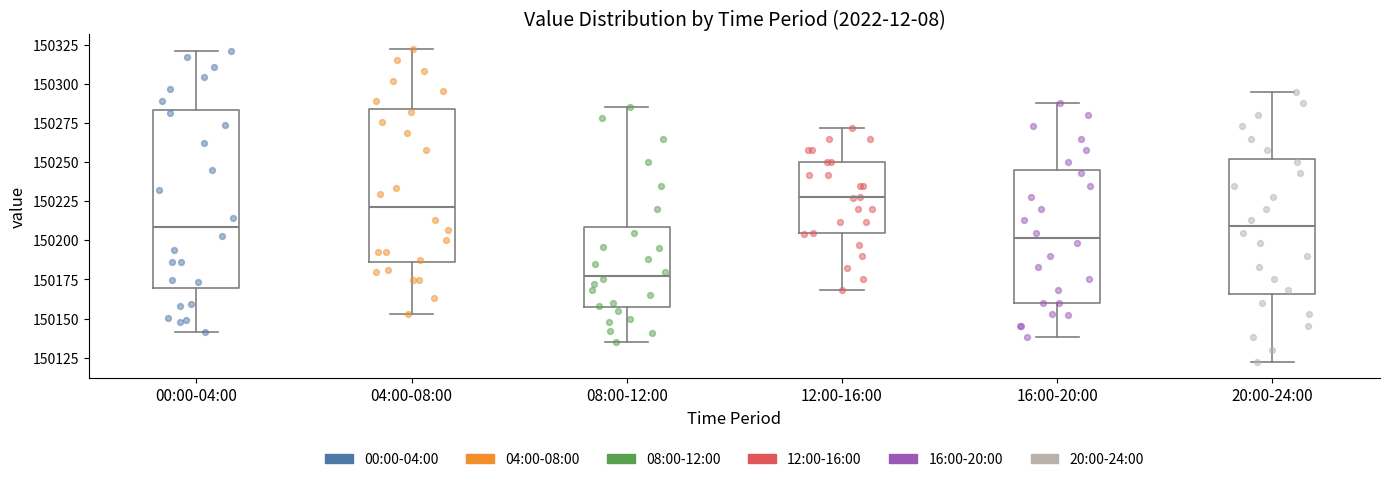

Where is the upper edge of the box for 00:00-04:00 on the y-axis? The values are not printed on the chart, so give them approximately, as read against the axis.

150285